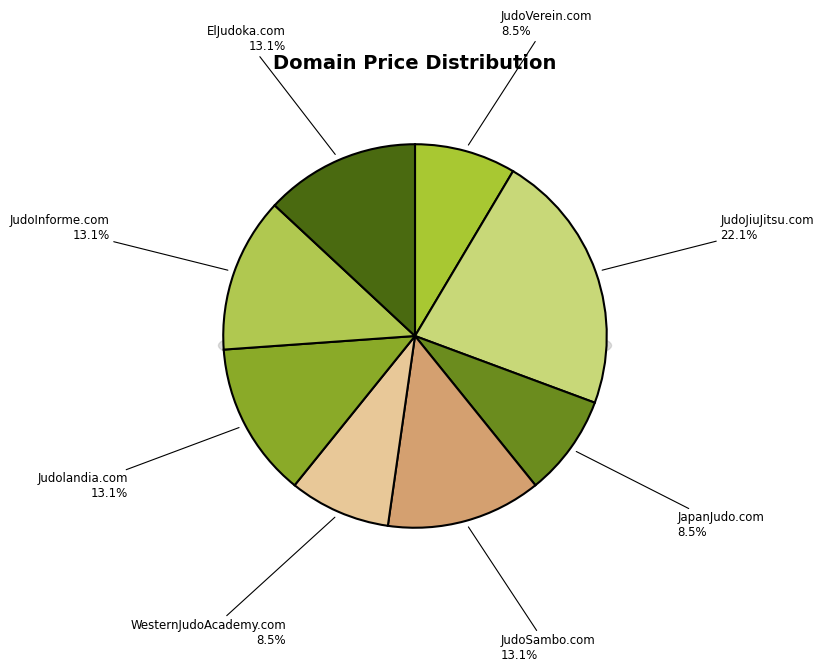

Approximately how many times larger is the value at WesternJudoAcademy.com compared to JudoInforme.com?

0.7